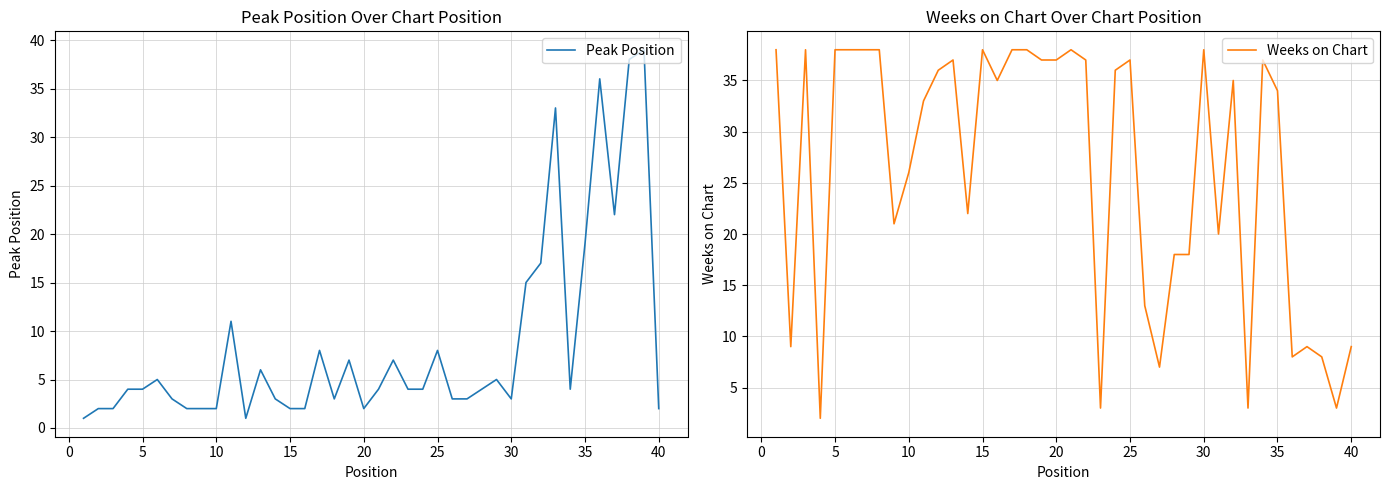

What is the maximum value for Weeks on Chart?

38